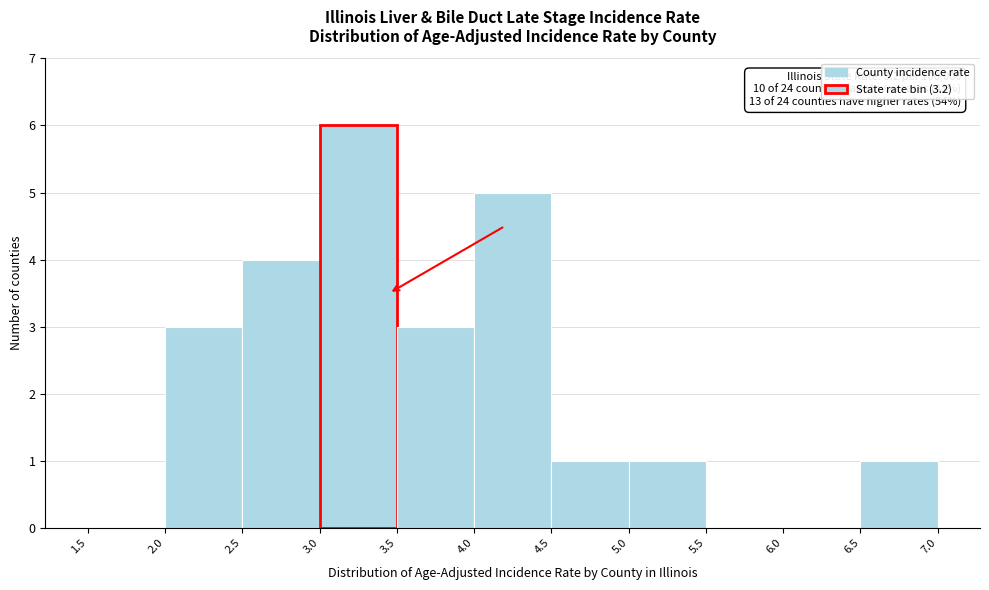

Over which range of the x-axis is the bar tallest?

3.0 to 3.5